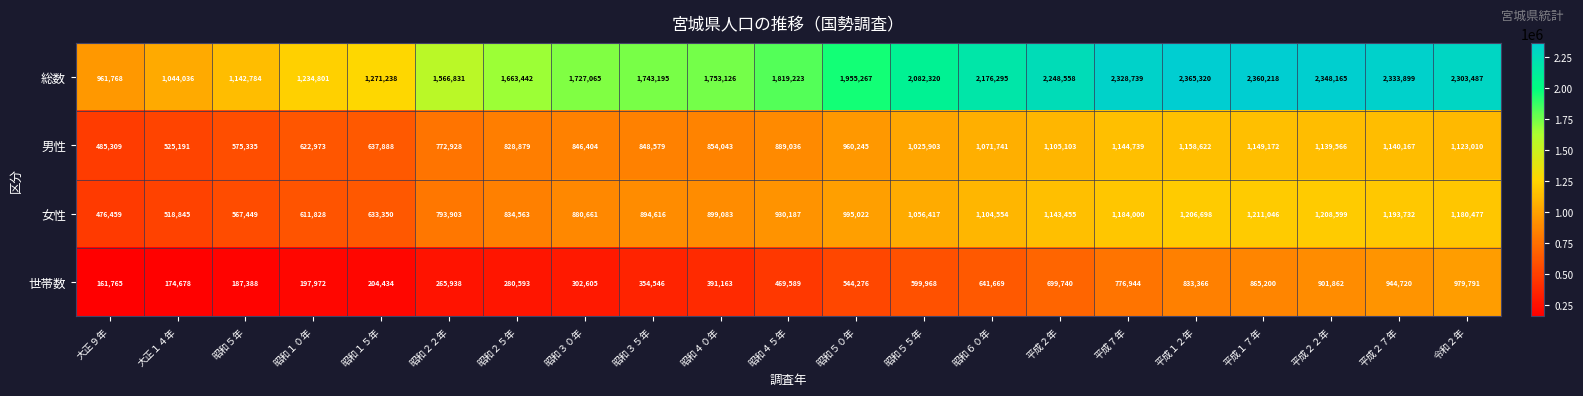

True or false: 女性 has a value of 894616 at 昭和３５年.

True